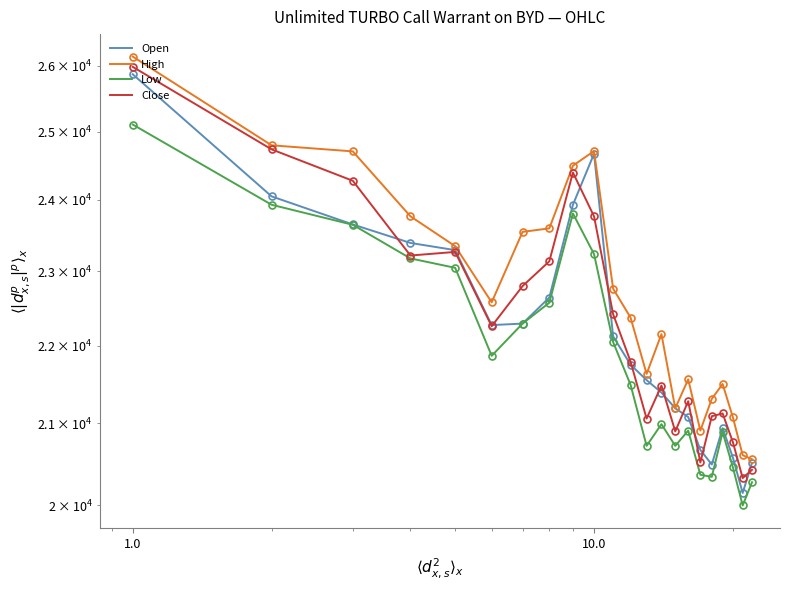

Is this an area chart (filled region under the line)?

No